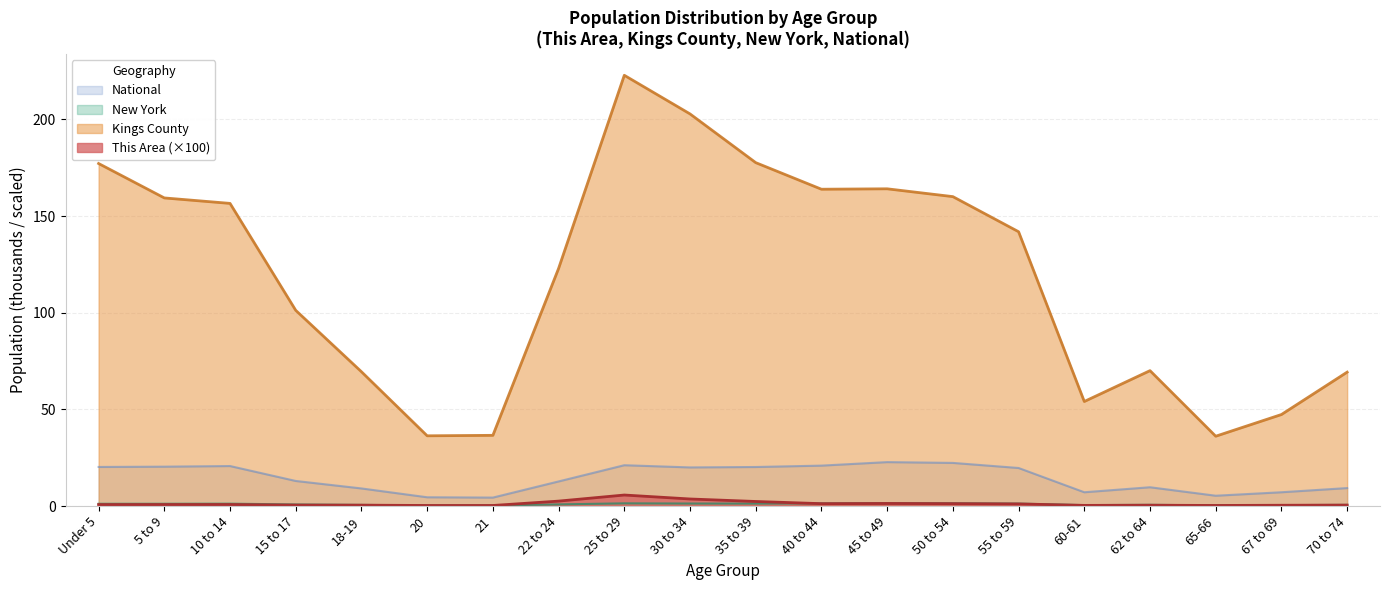

What is the difference between the second highest and second lowest values in the Kings County series?

166.5